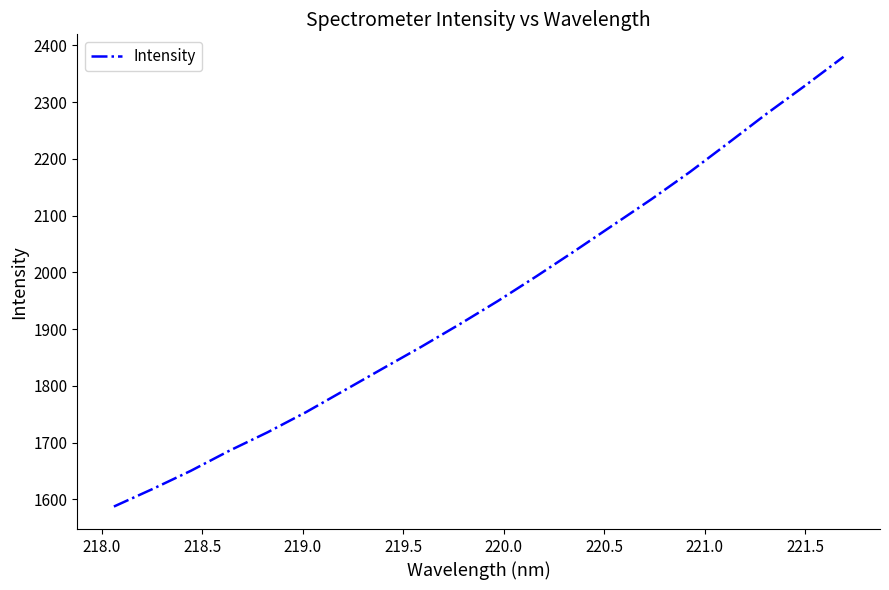

What is the difference between the maximum and minimum values?

792.8